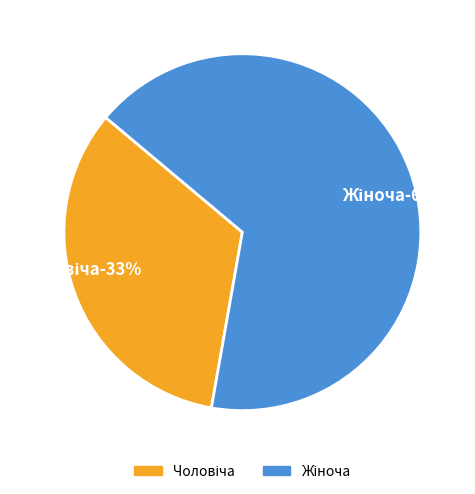

To the nearest percent, what is the difference between the largest and smallest slice percentages?

33%